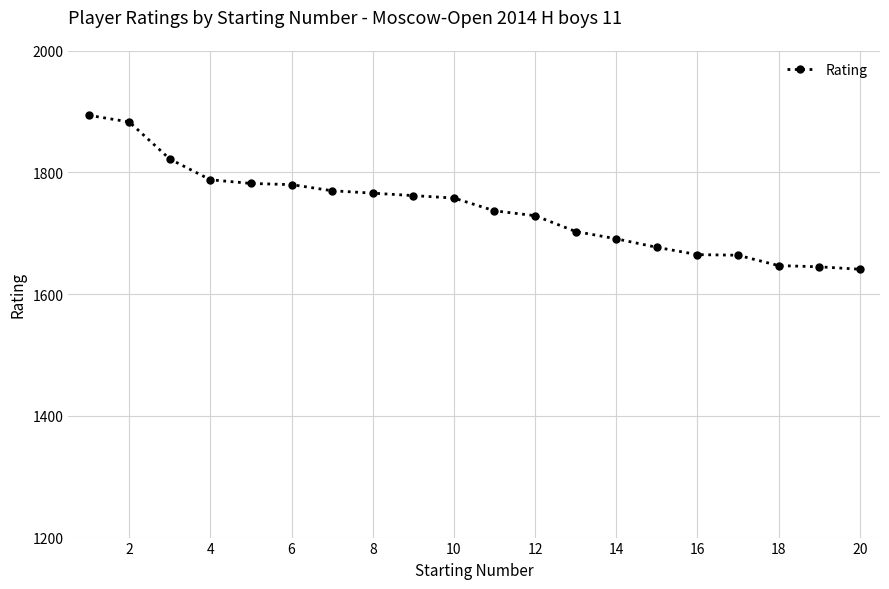

What is the smallest value displayed?

1641